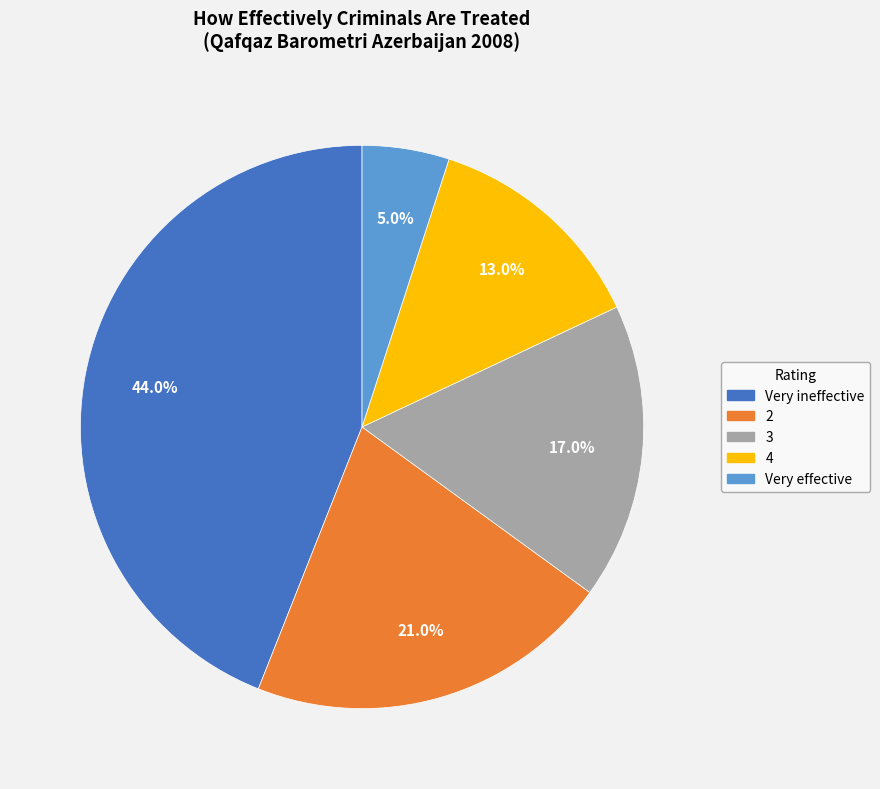

Count the number of slices in the pie.

5